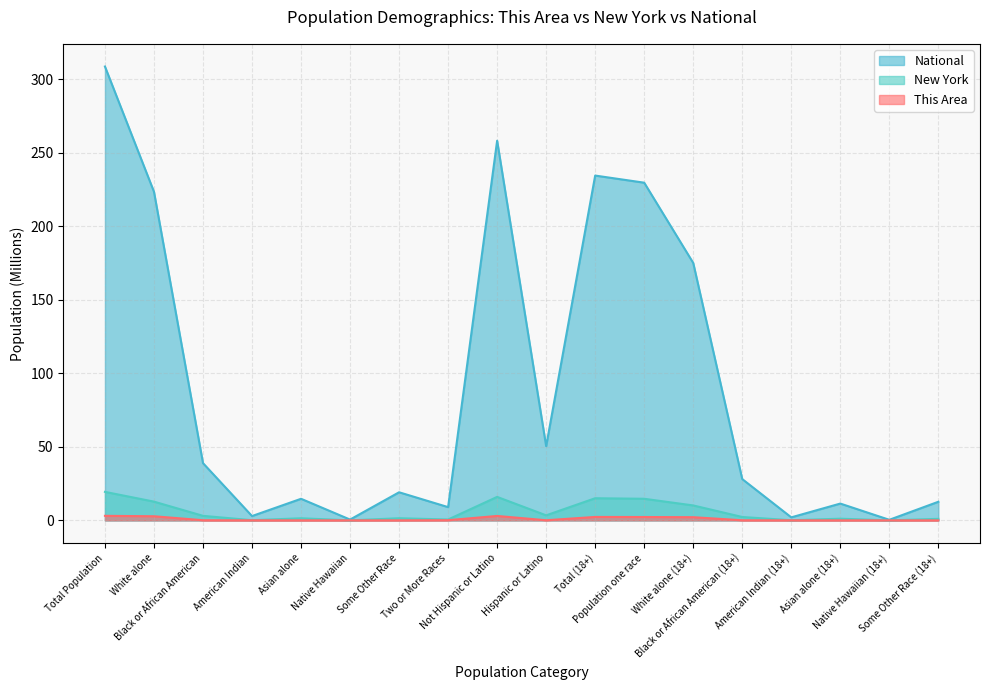

Does the chart have visible grid lines?

Yes